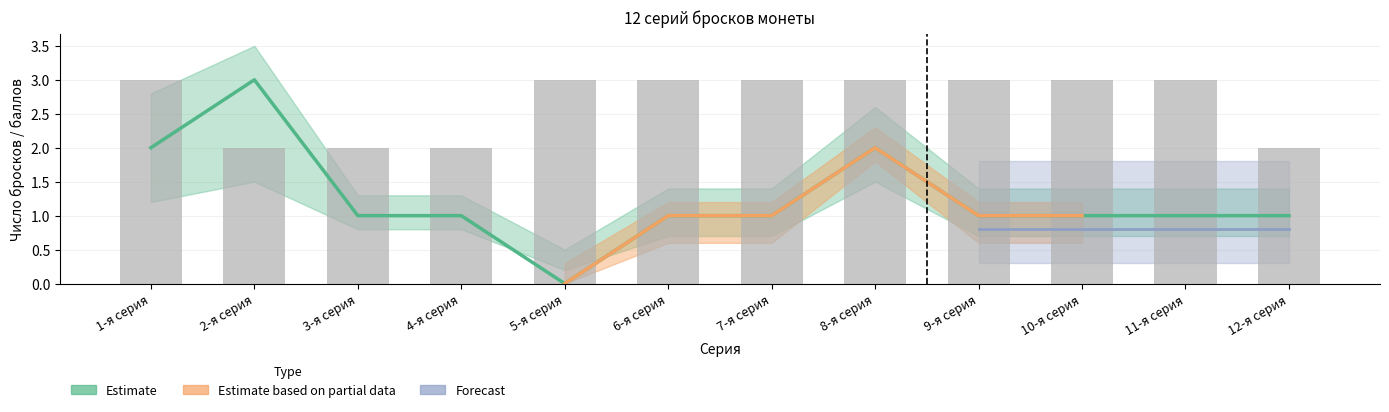

How many bars are there in total?

12